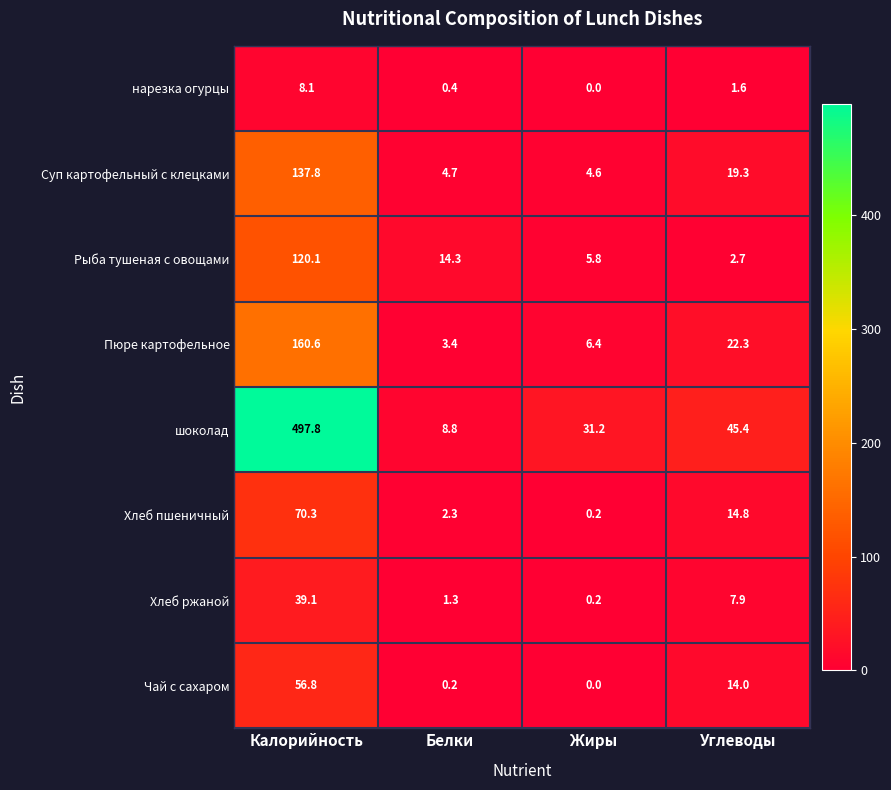

Is the value of Чай с сахаром at Белки greater than the value of Суп картофельный с клецками at Жиры?

No